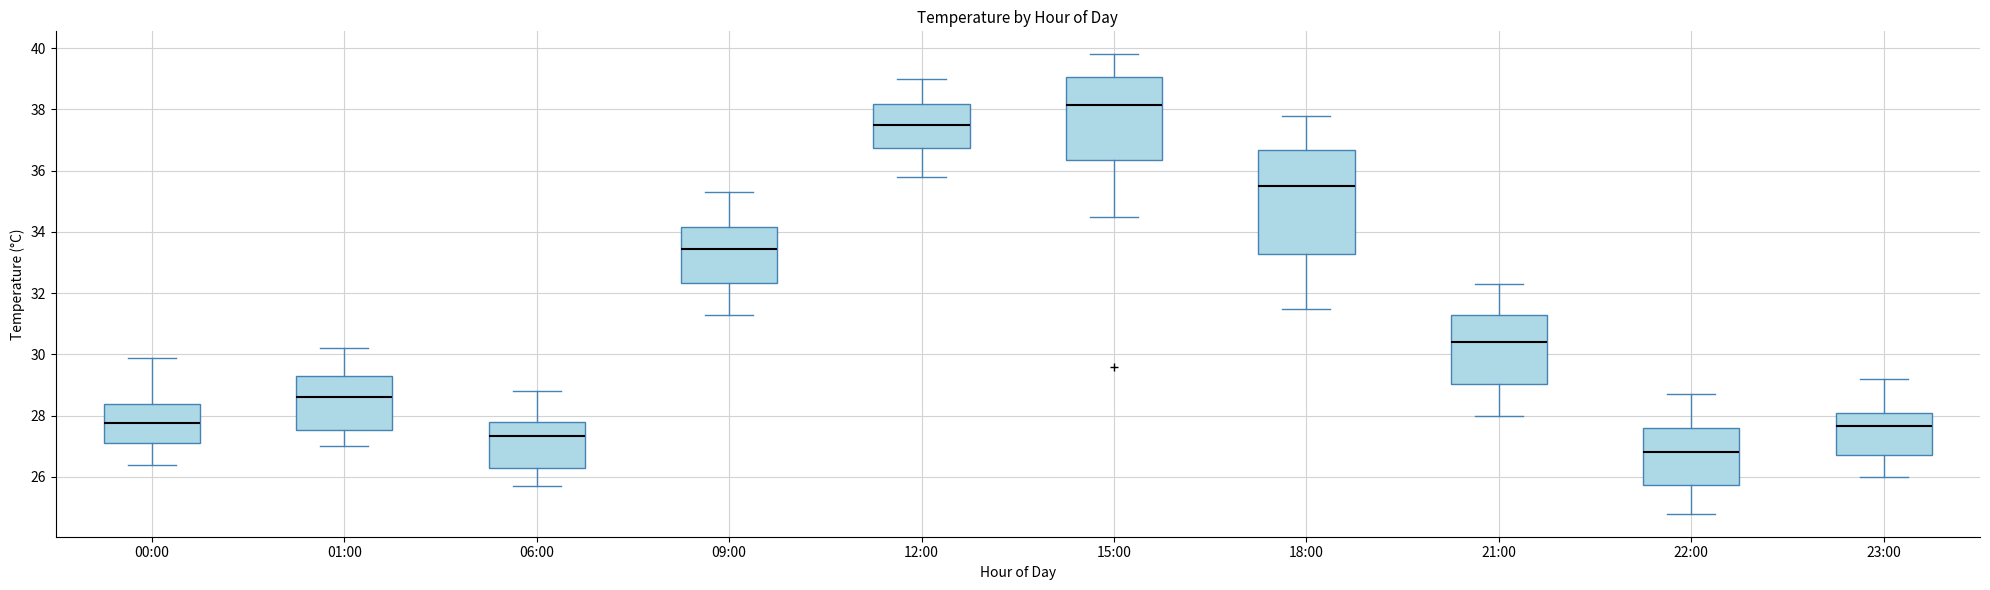

Reading left to right, read every box against the y-axis: the position of its median line, the range the box covers, and the ends of its whiskers. The values are not printed on the chart, so give them approximately, as read against the axis.

00:00: median 27.8, box 27.2 to 28.4, whiskers 26.4 to 30.0
01:00: median 28.6, box 27.6 to 29.4, whiskers 27.0 to 30.2
06:00: median 27.4, box 26.4 to 27.8, whiskers 25.8 to 28.8
09:00: median 33.4, box 32.4 to 34.2, whiskers 31.4 to 35.4
12:00: median 37.6, box 36.8 to 38.2, whiskers 35.8 to 39.0
15:00: median 38.2, box 36.4 to 39.0, whiskers 34.6 to 39.8
18:00: median 35.6, box 33.2 to 36.6, whiskers 31.6 to 37.8
21:00: median 30.4, box 29.0 to 31.2, whiskers 28.0 to 32.4
22:00: median 26.8, box 25.8 to 27.6, whiskers 24.8 to 28.8
23:00: median 27.6, box 26.8 to 28.0, whiskers 26.0 to 29.2